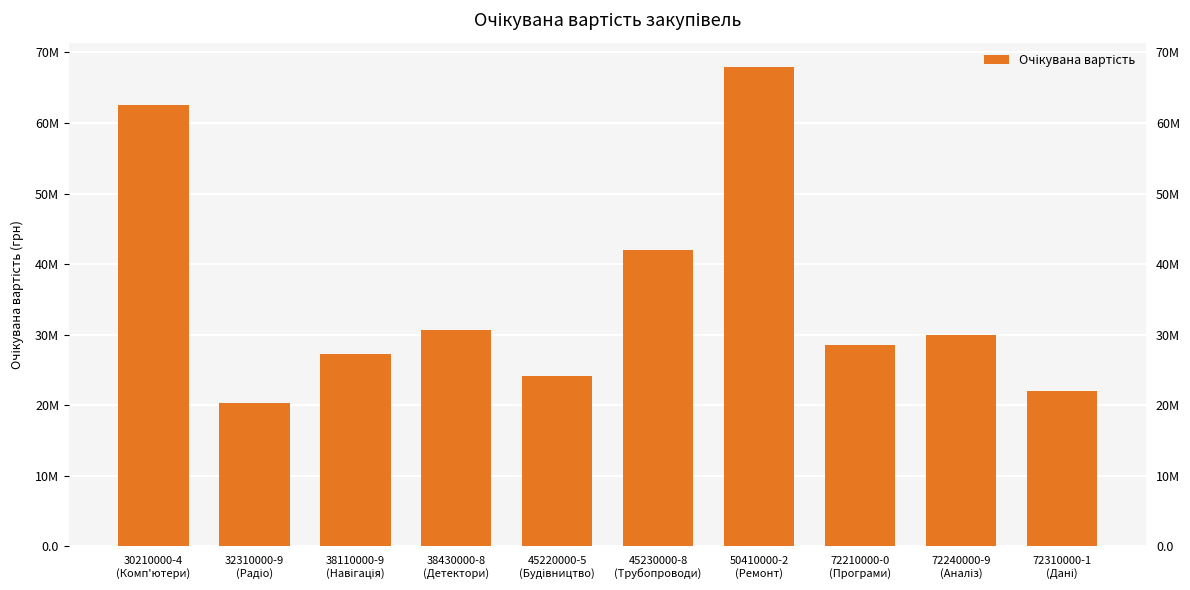

What is the change in value from 38110000-9
(Навігація) to 72210000-0
(Програми)?

+1233200